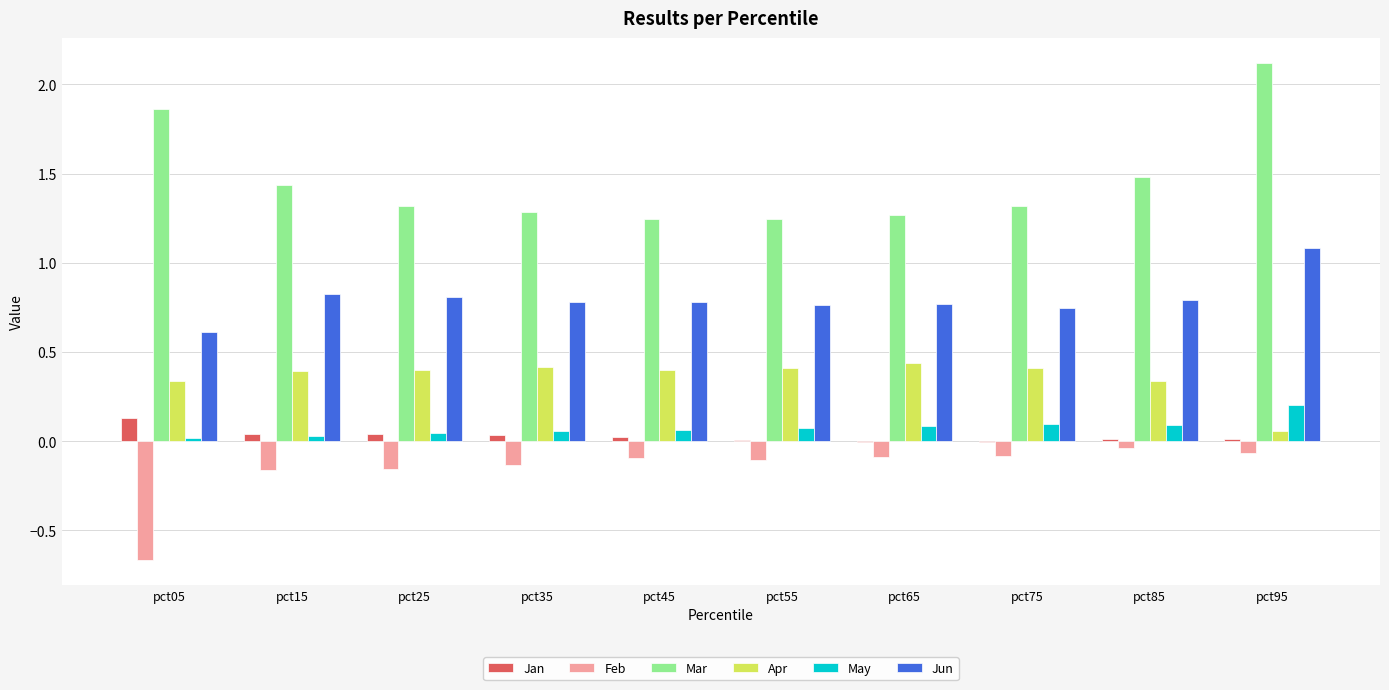

What are all the series names shown in the legend?

Jan, Feb, Mar, Apr, May, Jun